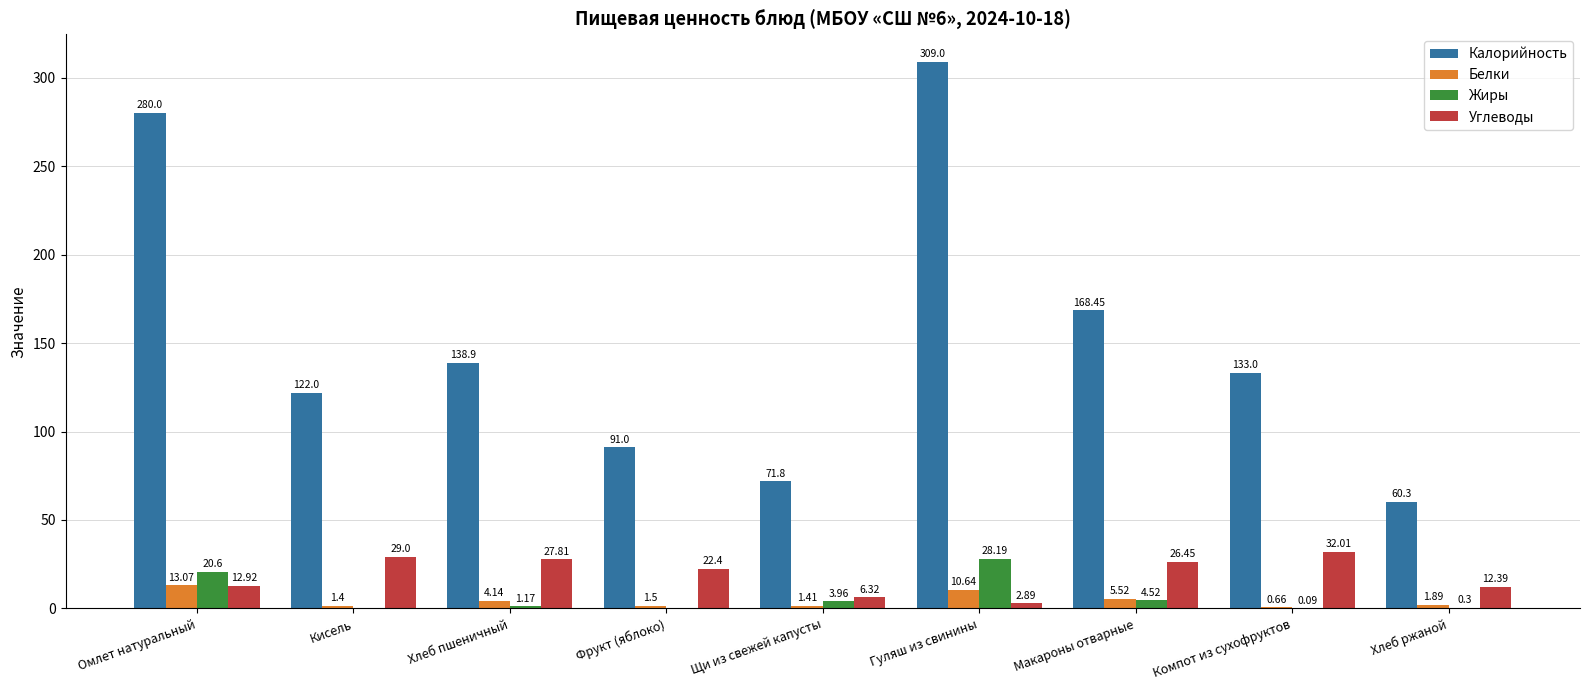

Which category has the highest value in the Углеводы series?

Компот из сухофруктов